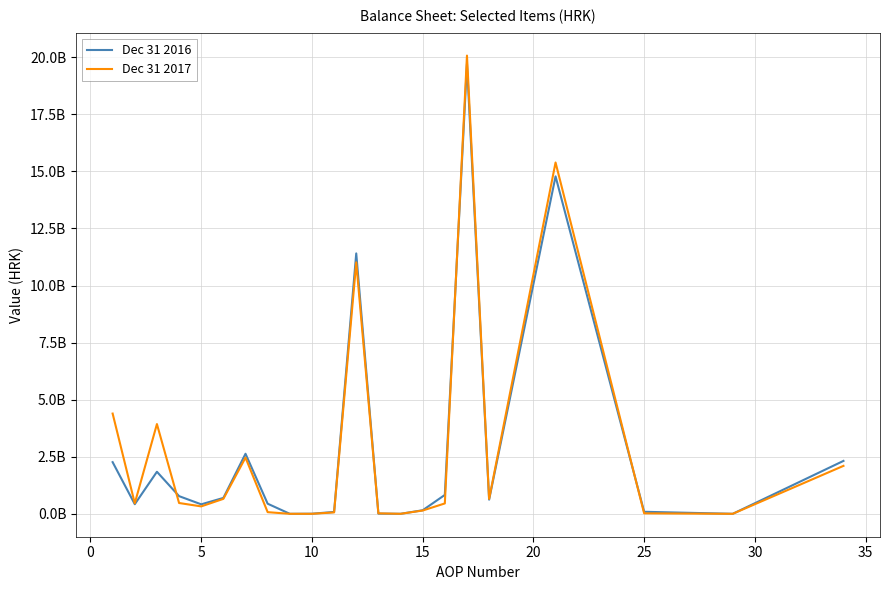

Does the chart have visible grid lines?

Yes